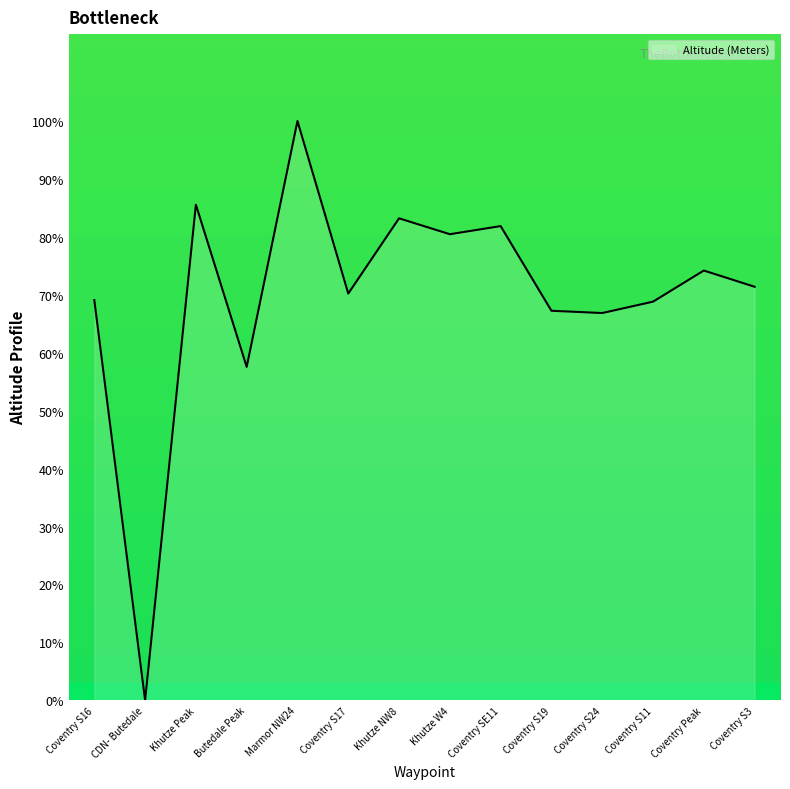

True or false: the data shows 46.6 at Khutze W4.

False